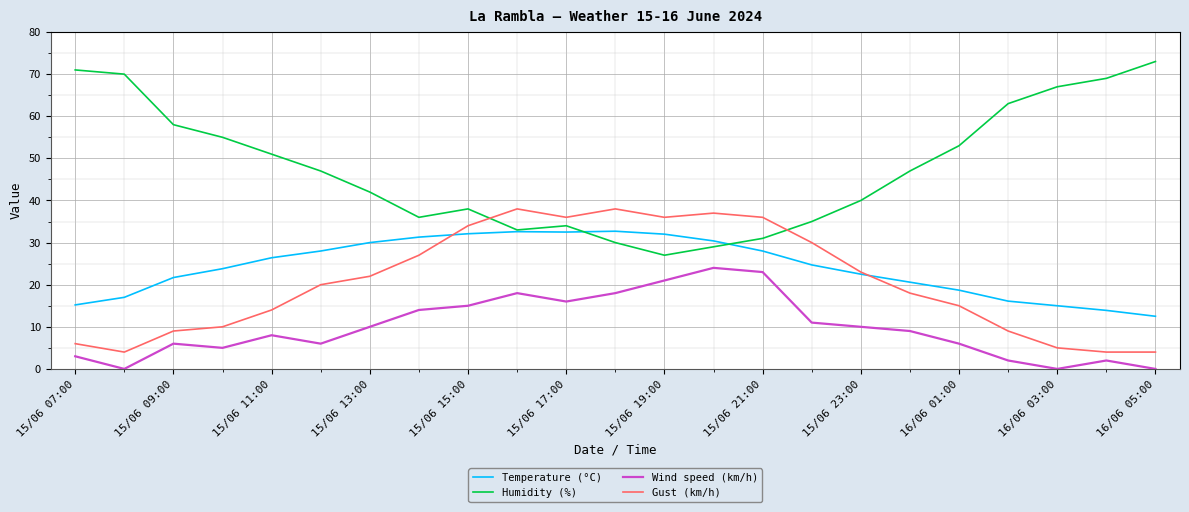

What is the greatest value displayed?

73.0